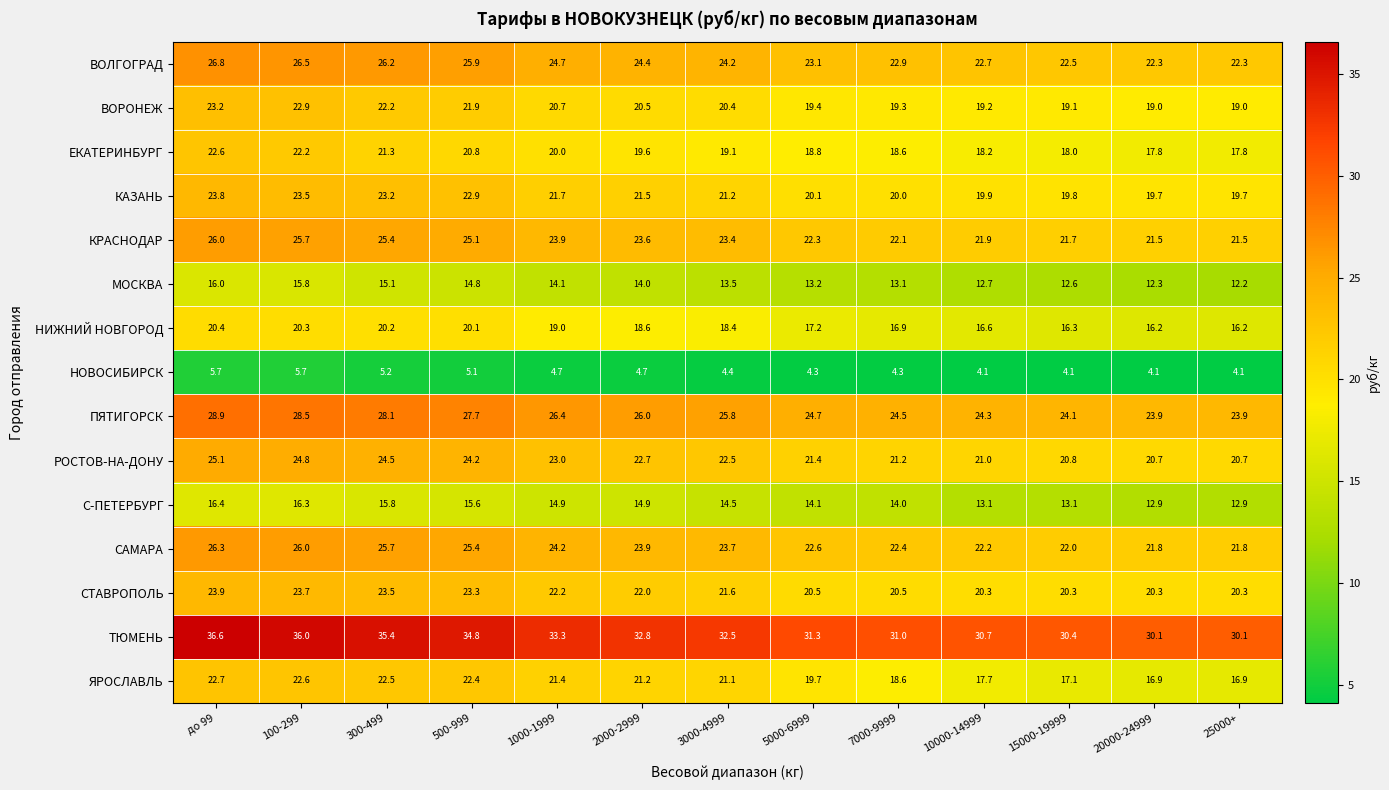

How many distinct data groups are displayed?

15